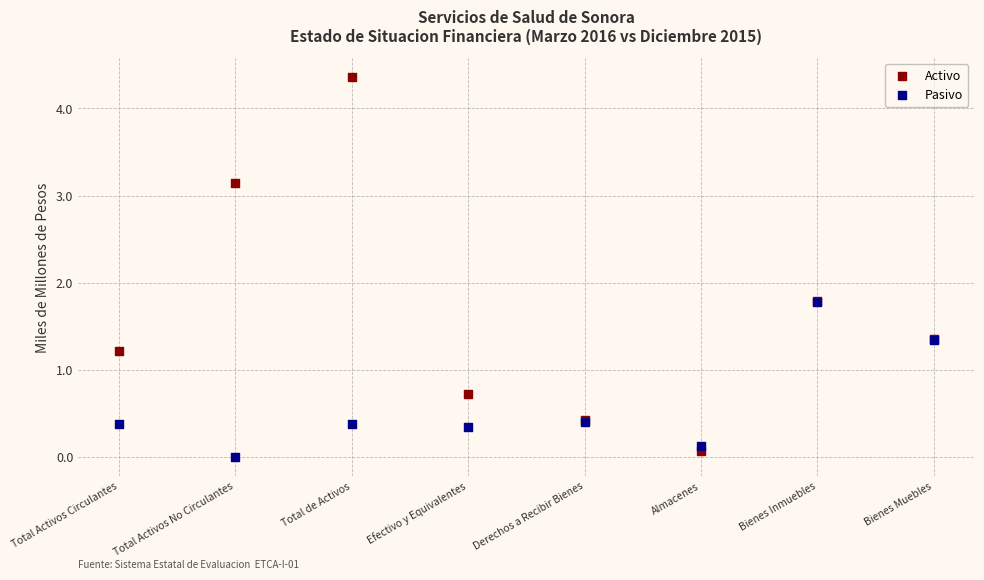

Which series contains the highest Y value?

Activo